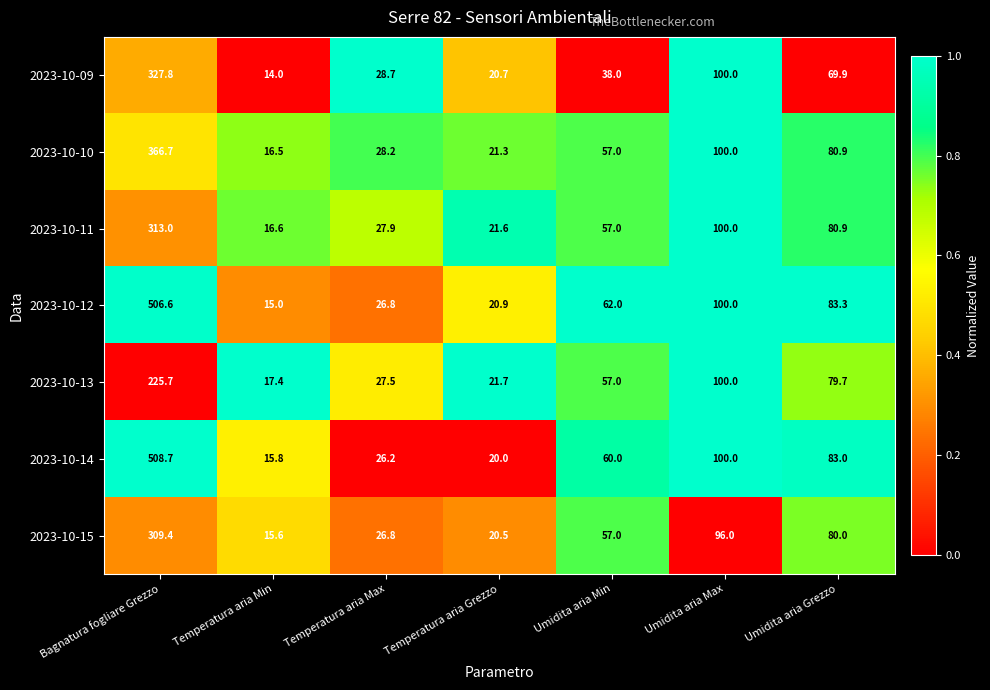

What is the difference between the highest and lowest values at Bagnatura fogliare Grezzo?

283.0